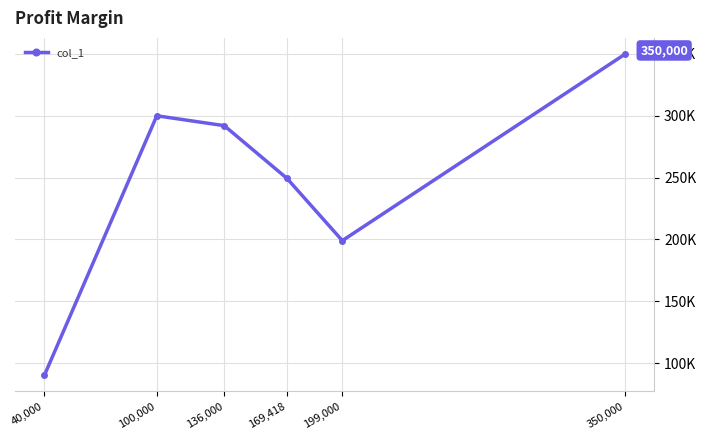

What is the approximate value at 100,000?

300000